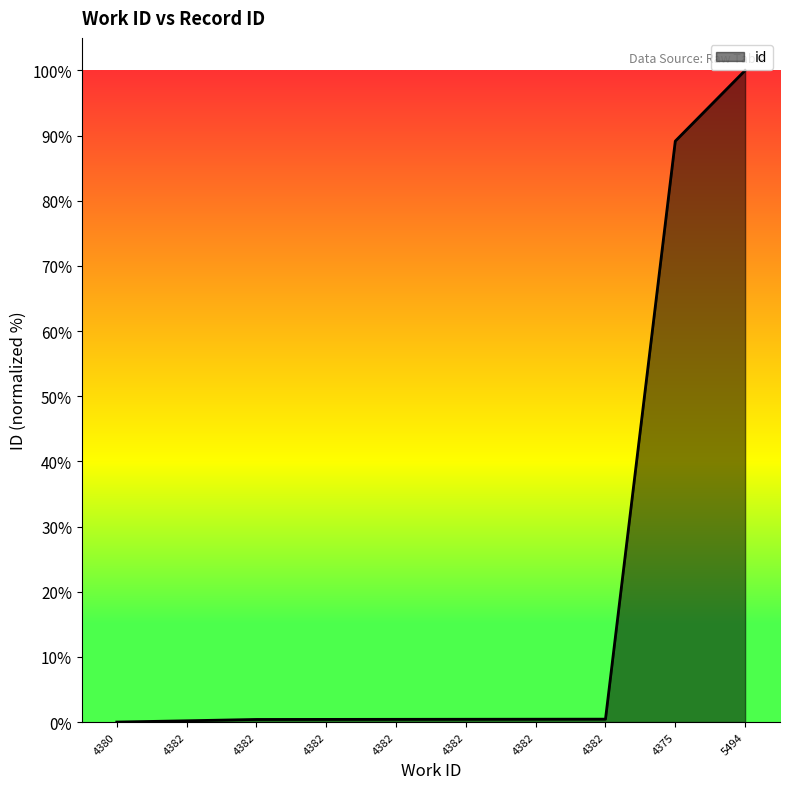

Count the number of data series in this chart.

1